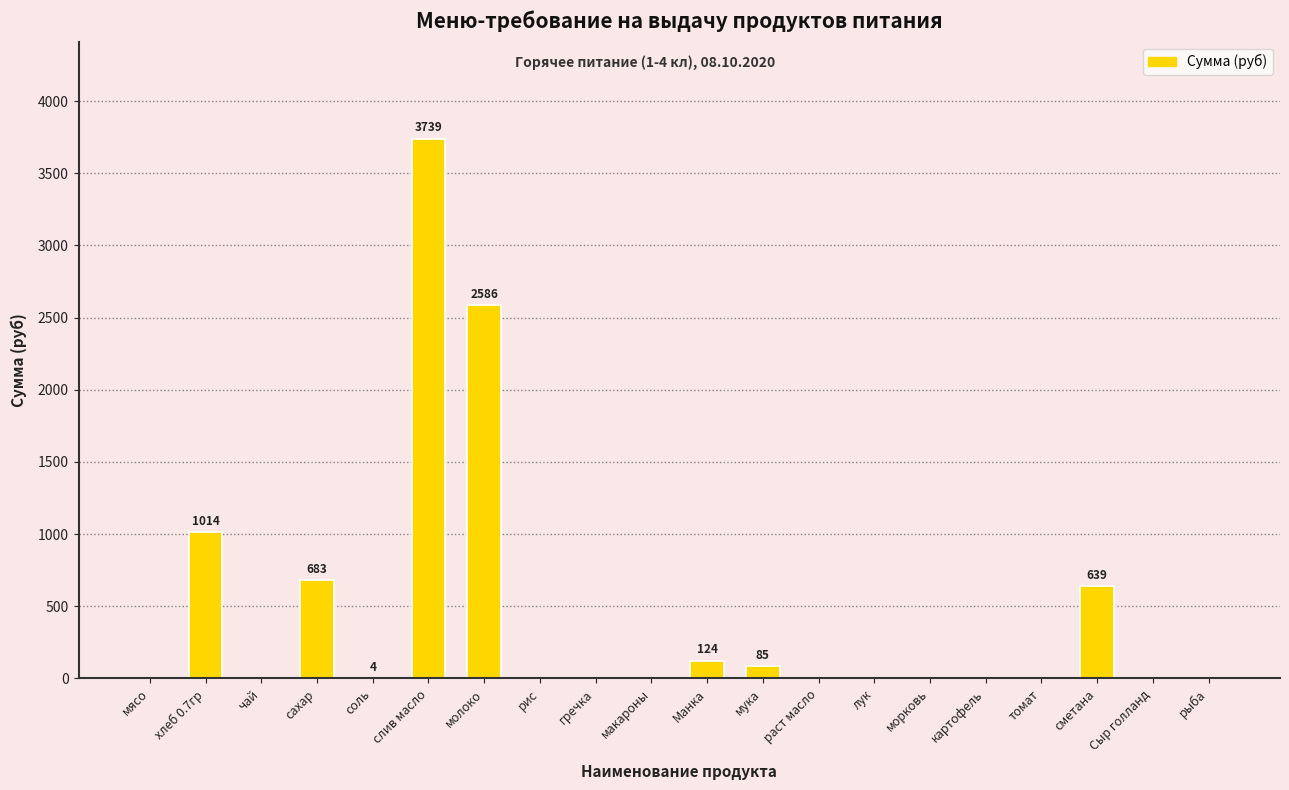

Which has a higher value, макароны or сахар?

сахар